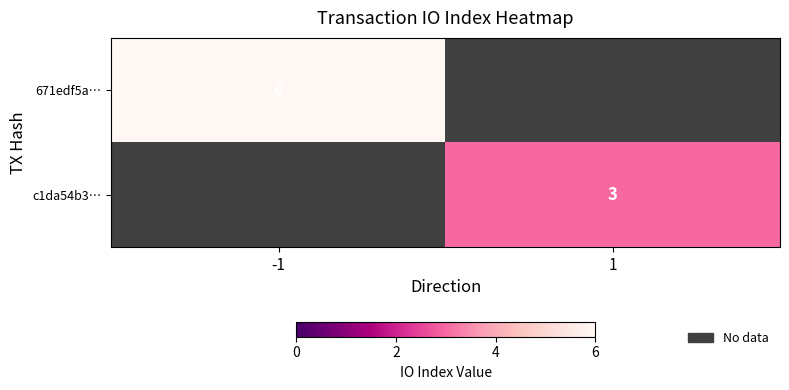

True or false: 671edf5a… has a value of 1.4 at -1.

False